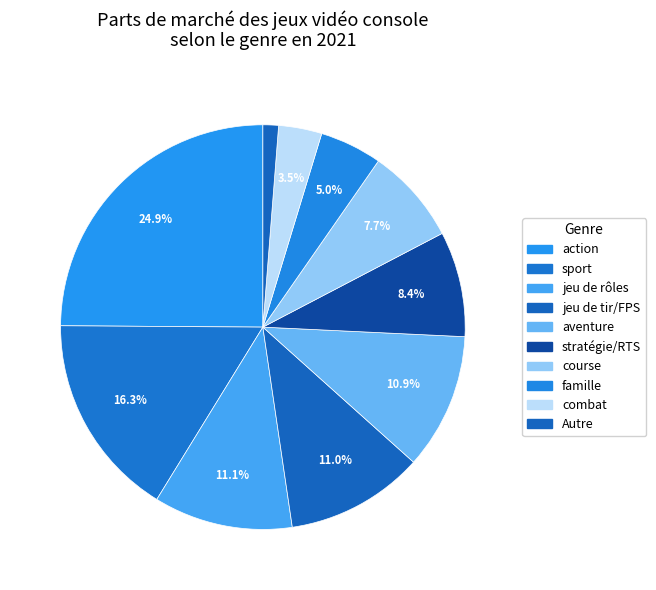

Is it true that aventure is 1% of the pie?

False